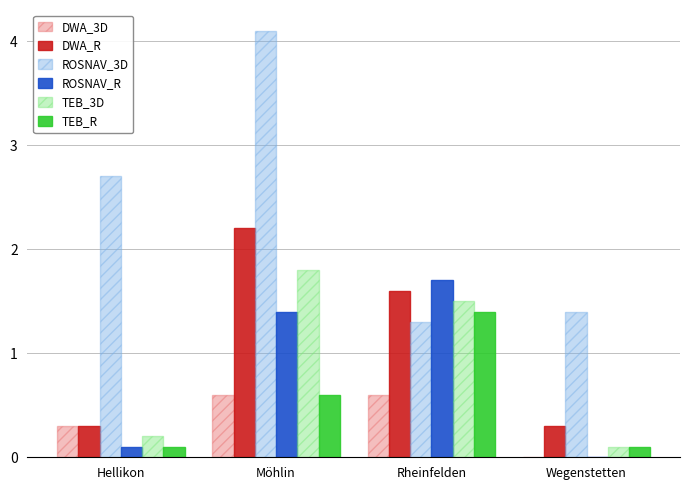

At which label does DWA_R reach its peak?

Möhlin